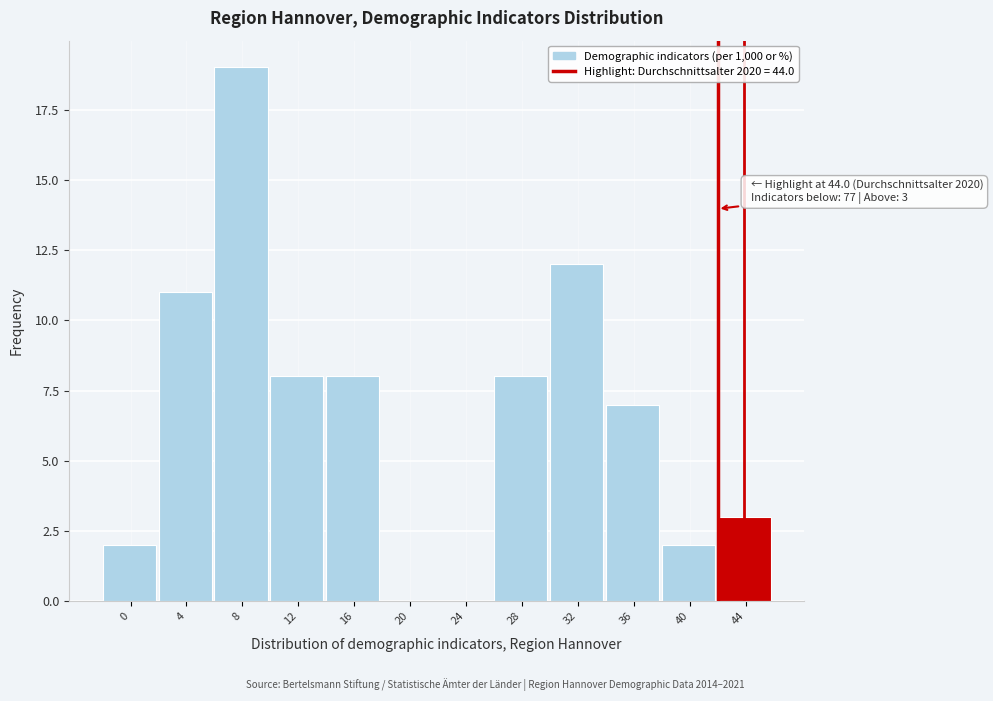

Reading left to right, list all the values displayed in this chart.

0=2	4=11	8=19	12=8	16=8	20=0	24=0	28=8	32=12	36=7	40=2	44=3